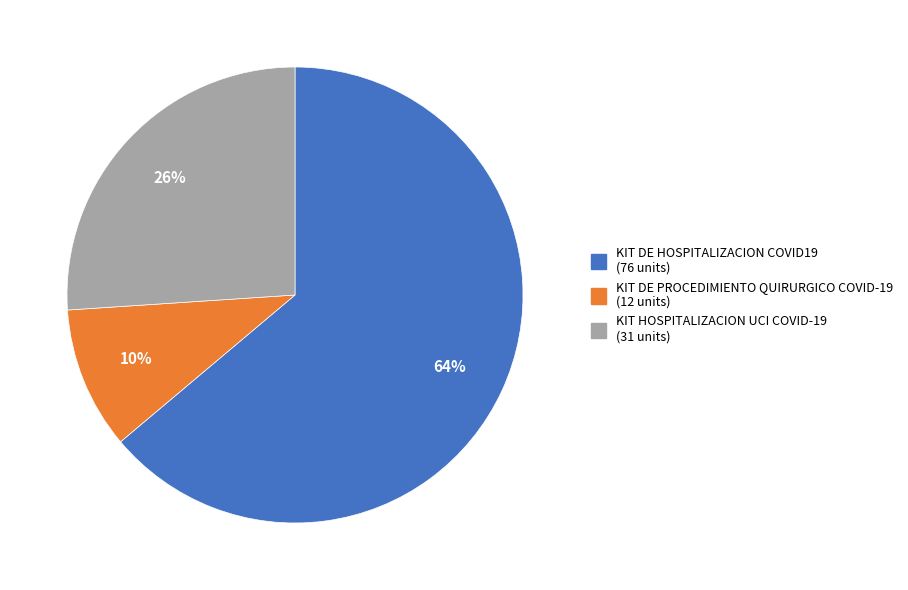

Which category has the smallest portion of the pie?

KIT DE PROCEDIMIENTO QUIRURGICO COVID-19